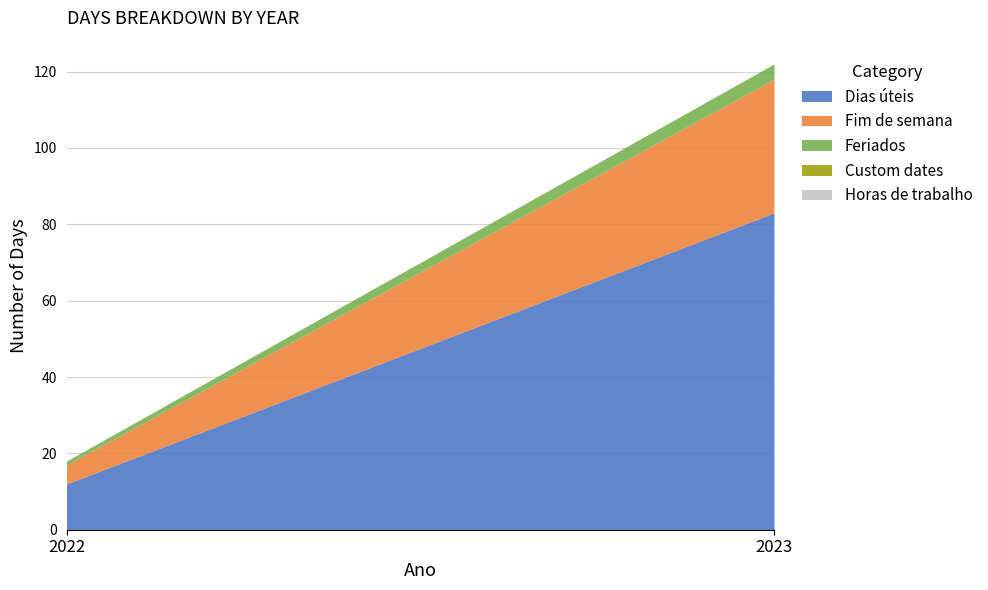

How many lines are shown in the chart?

5